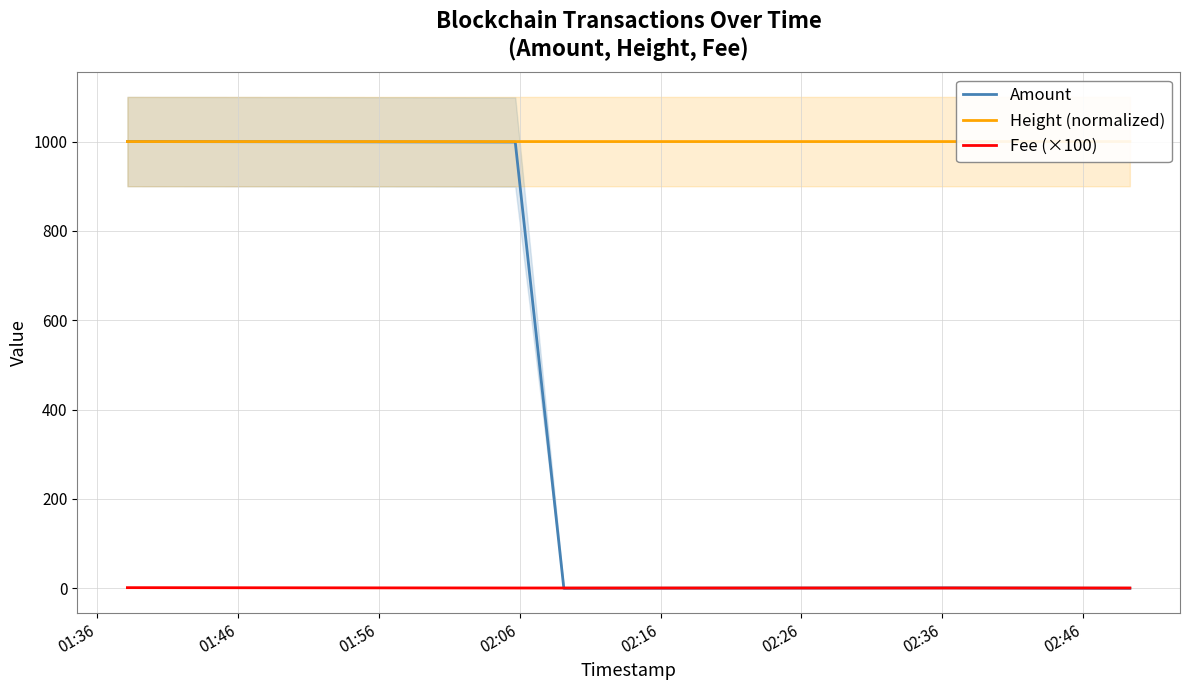

True or false: Amount has more than 0 points higher than both neighbors.

True